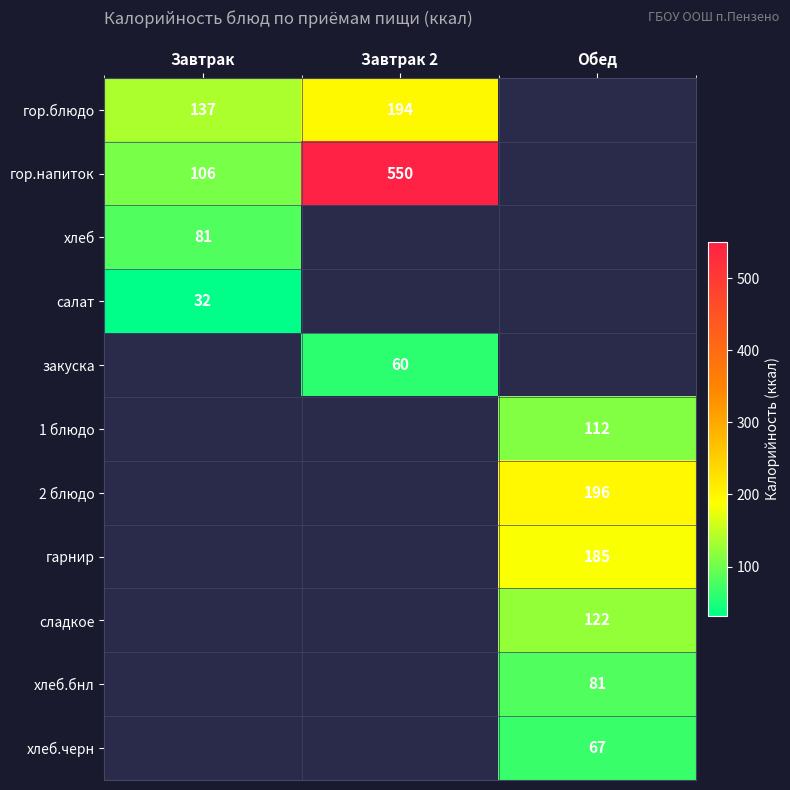

The гор.блюдо series shows 310 at Завтрак 2. True or false?

False